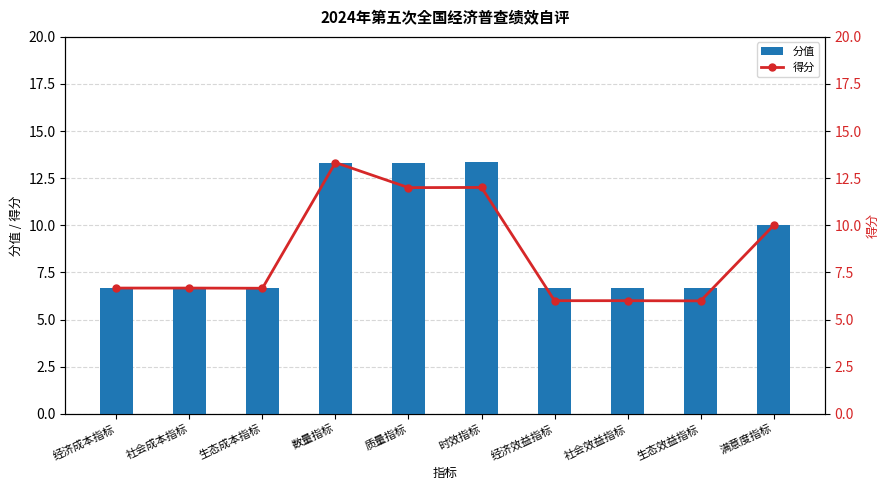

Does the chart contain stacked bars?

No